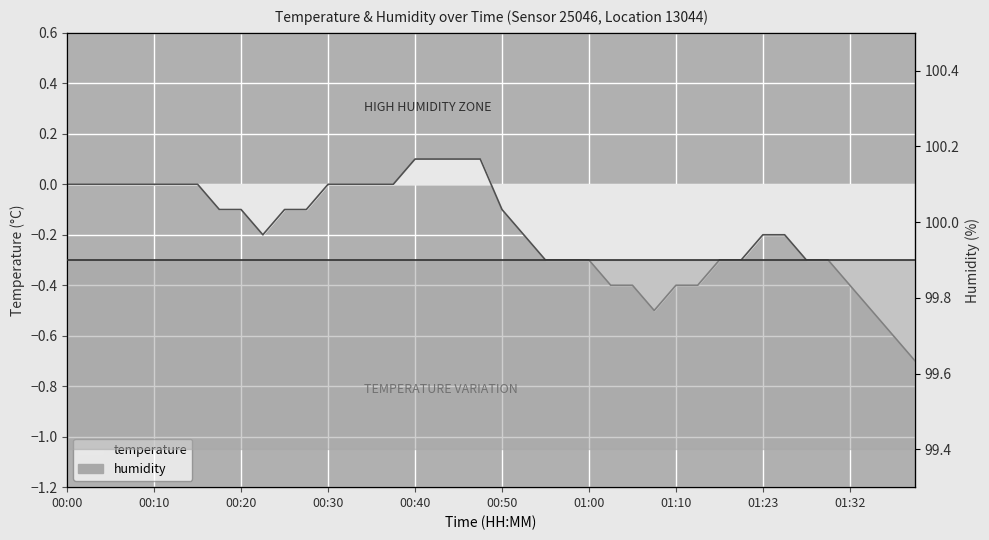

How many values are below 0?

25